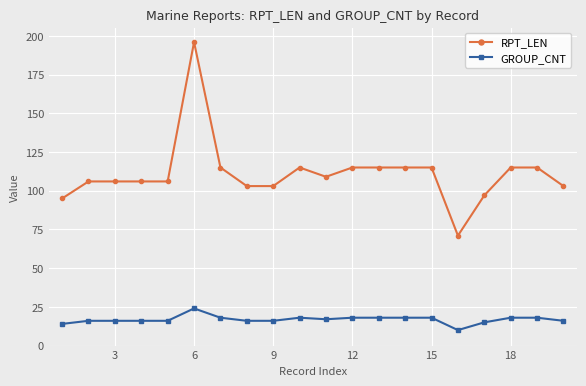

At how many categories does at least one series exceed 90?

19